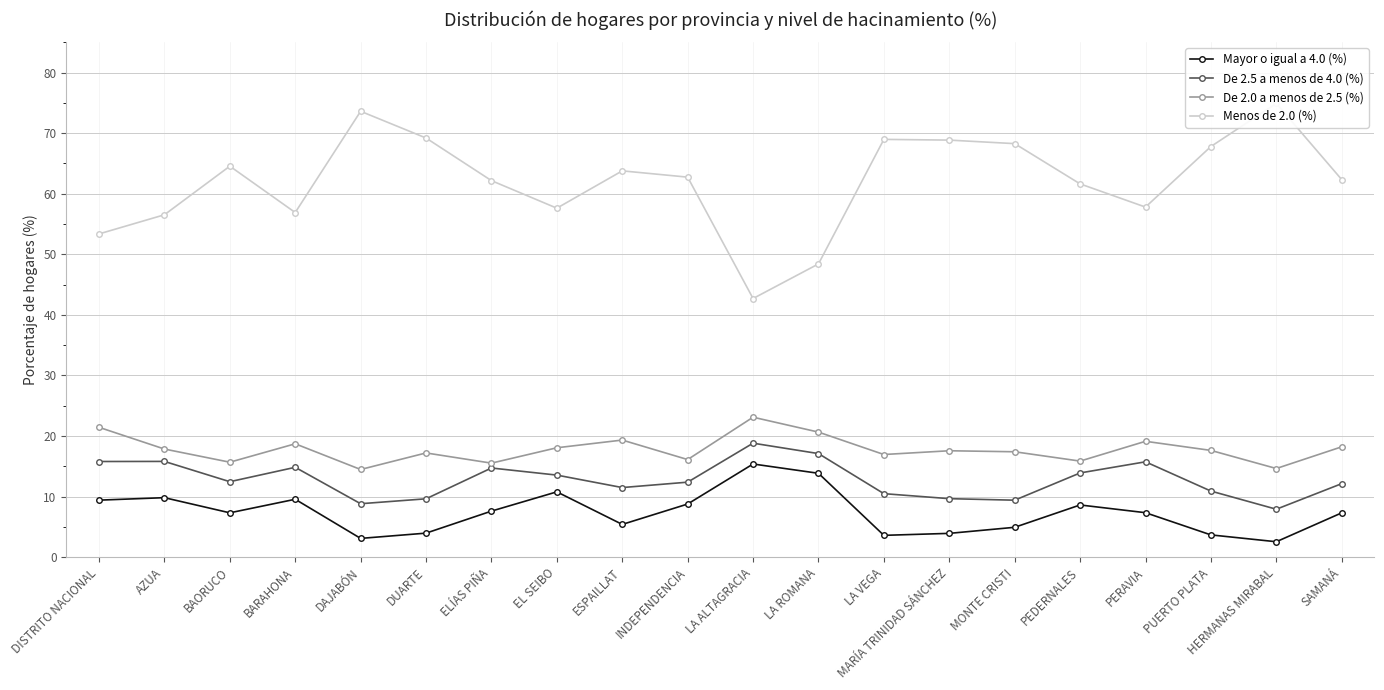

True or false: Mayor o igual a 4.0 (%) and Menos de 2.0 (%) cross at least once.

False